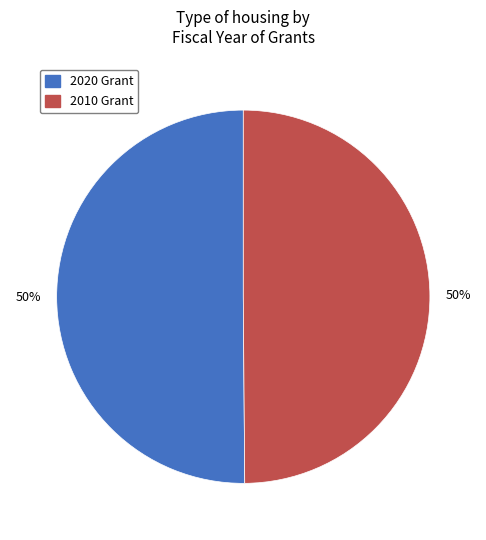

To the nearest percent, what is the average slice percentage?

50%